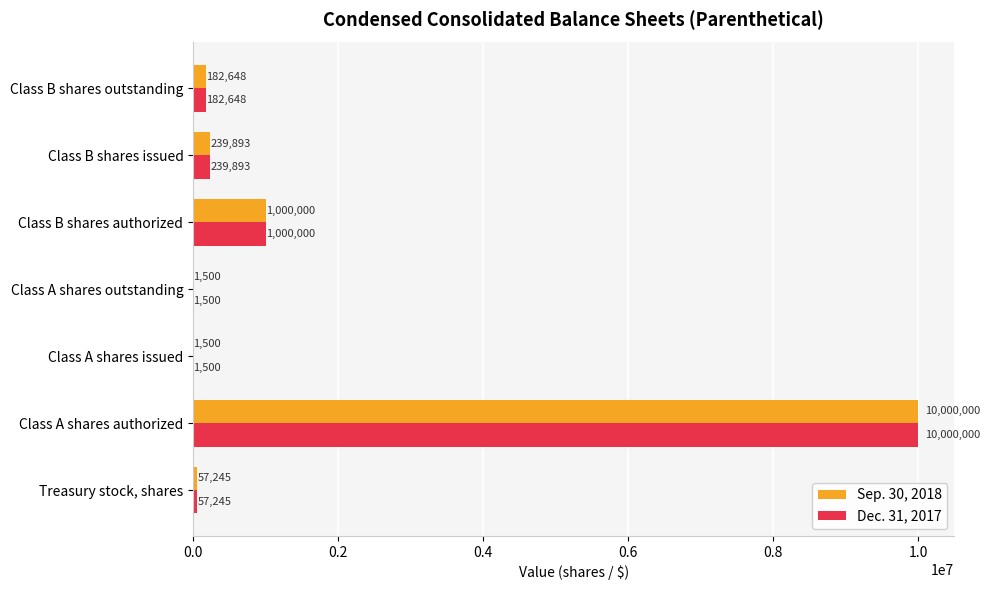

What is the sum of all Dec. 31, 2017 values?

11482786